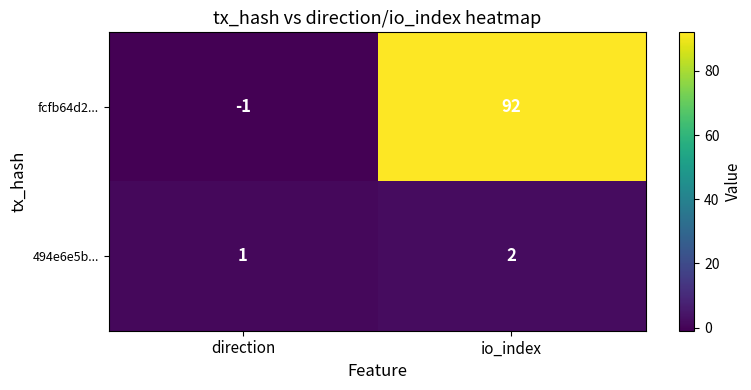

Reading right to left, list all the values displayed in this chart.

fcfb64d2...: 92	-1
494e6e5b...: 2	1